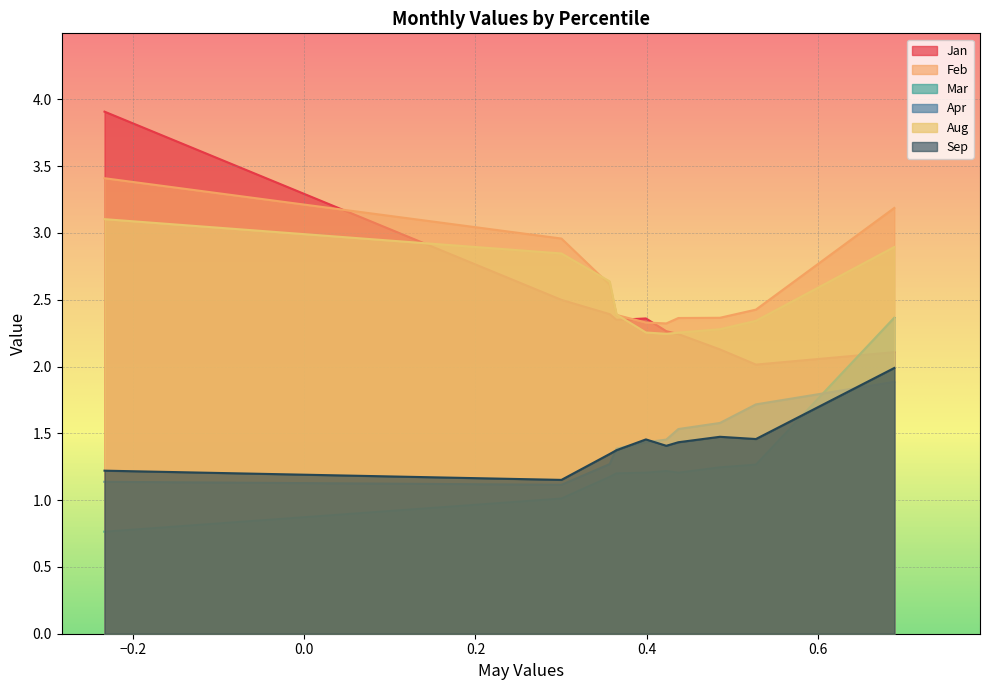

Count the number of categories in the chart.

10